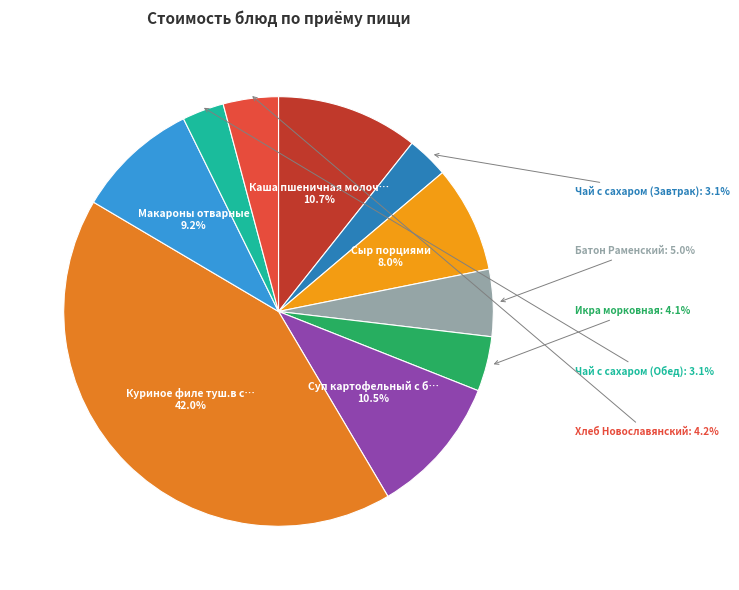

How many segments does this pie chart have?

10